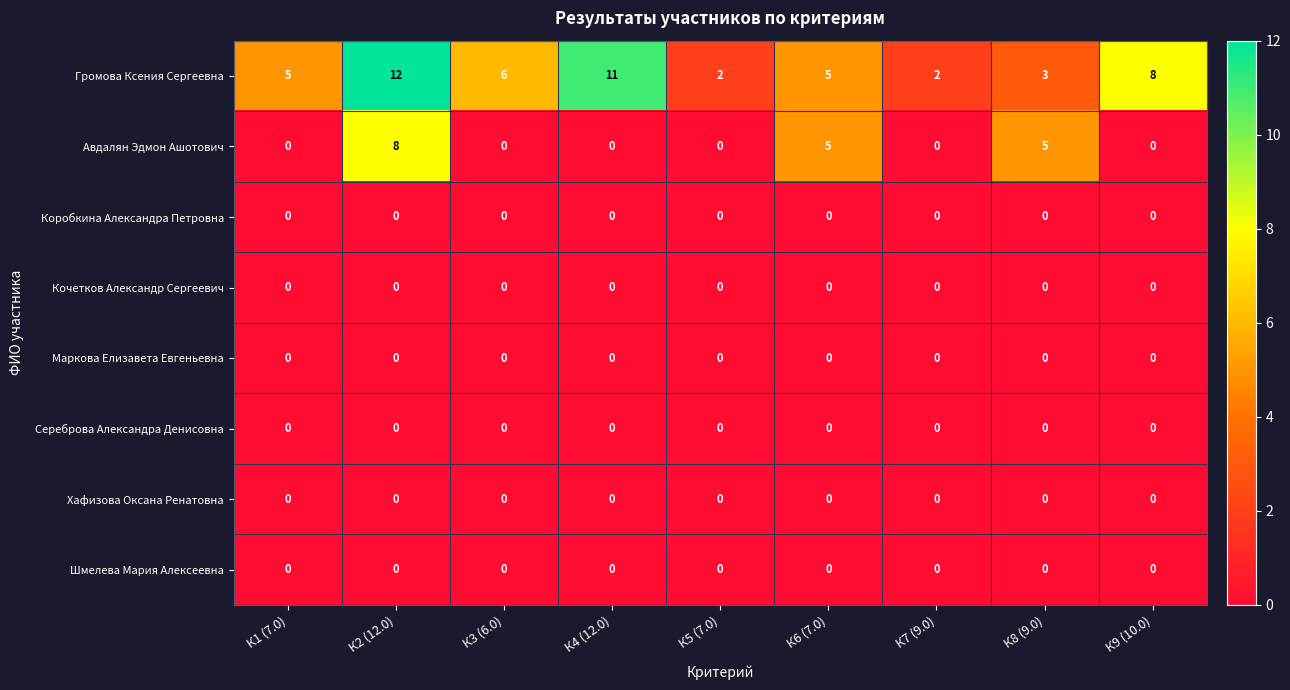

What is the sum of all Громова Ксения Сергеевна values?

54